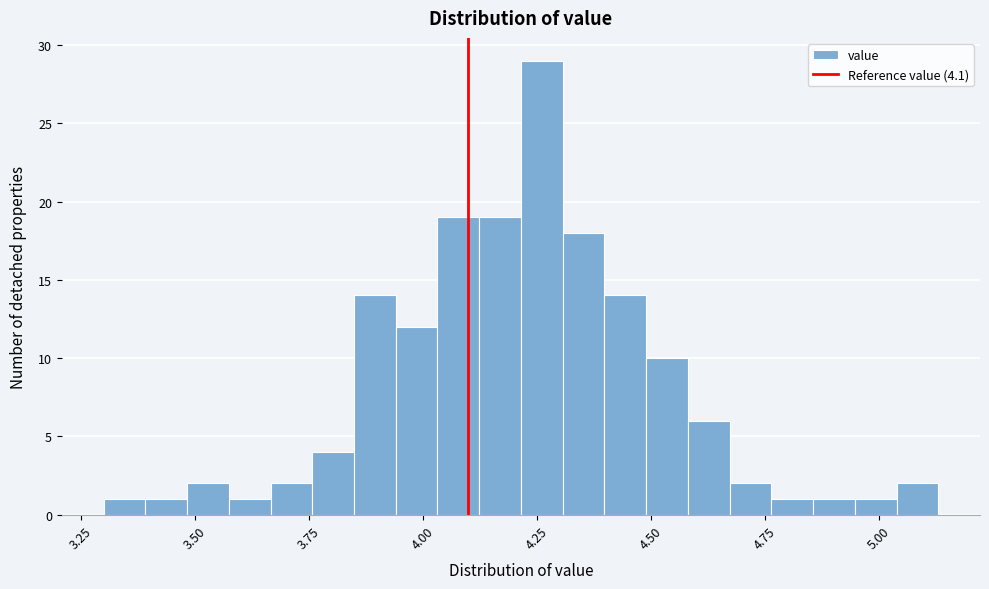

Around what value on the x-axis is the tallest bar? Give the approximate position of its centre, as read against the axis.

4.25